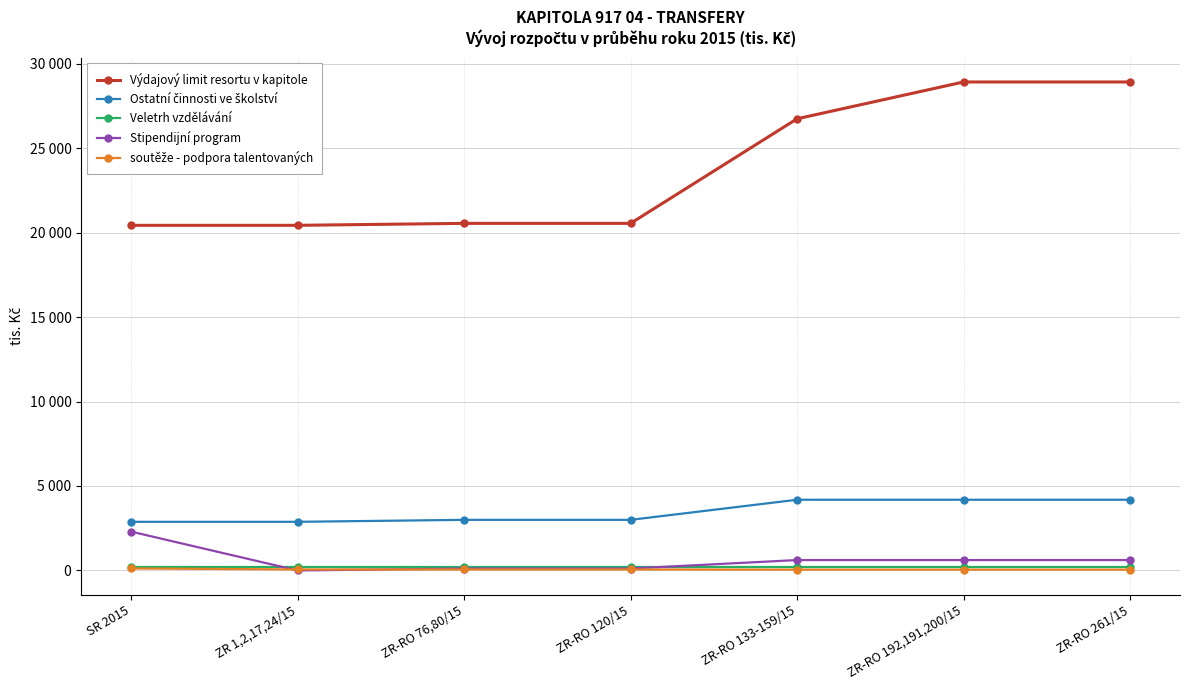

Does the chart have visible grid lines?

Yes